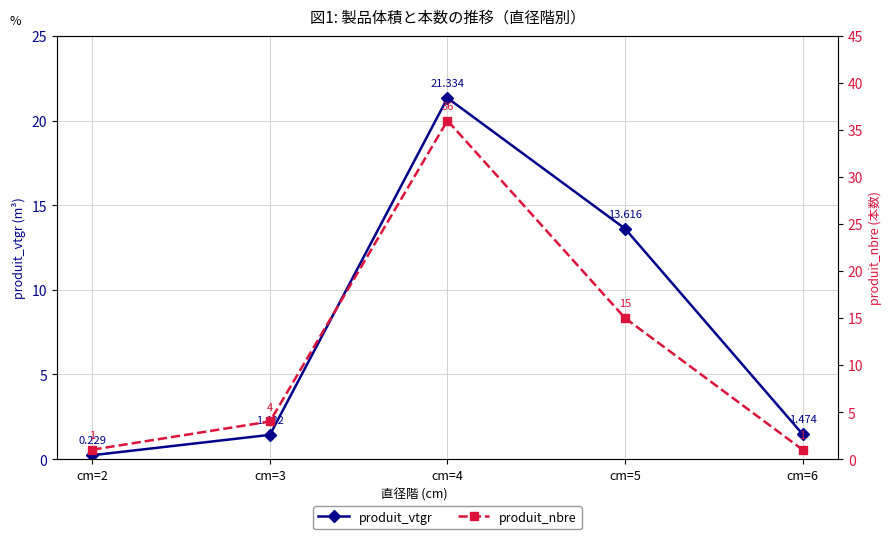

What is the value of the produit_nbre point at the 4th from the left?

15.0